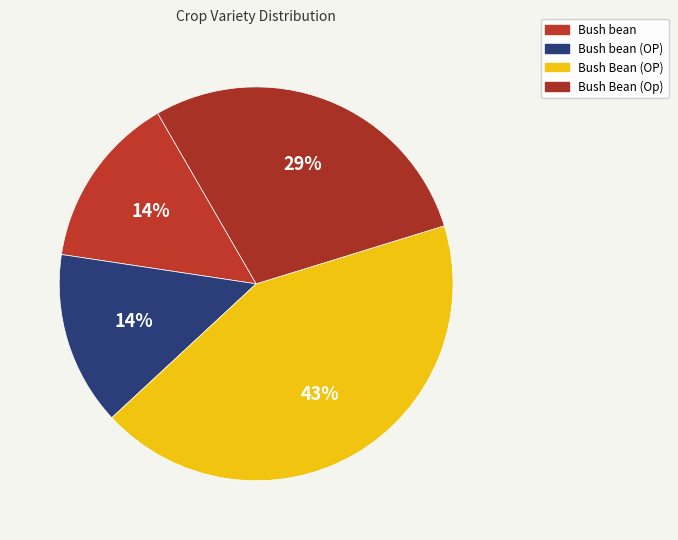

Which category has the biggest portion of the pie?

Bush Bean (OP)